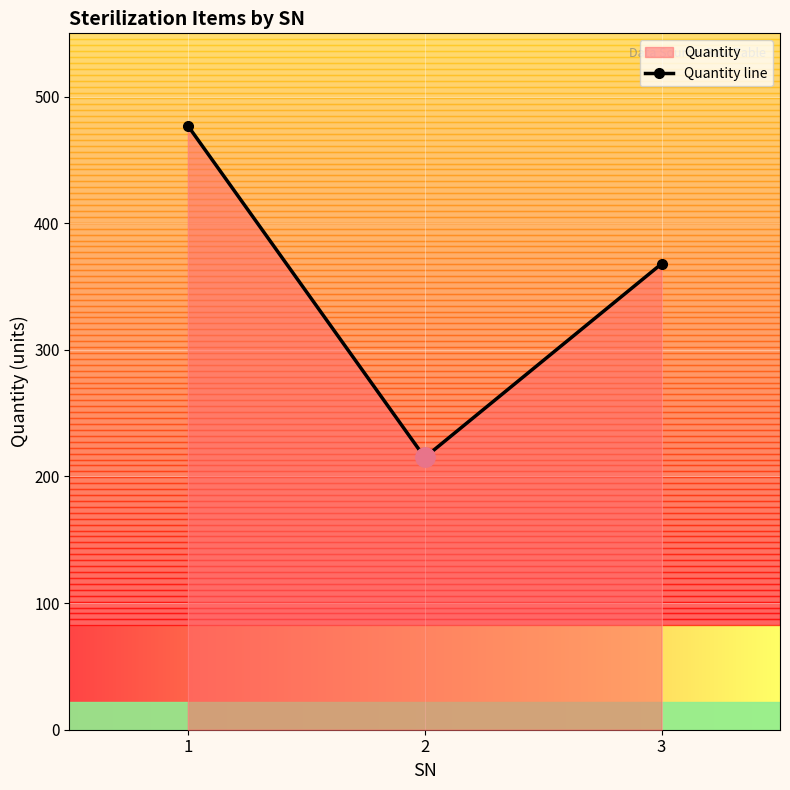

True or false: the data shows 149 at 1.

False